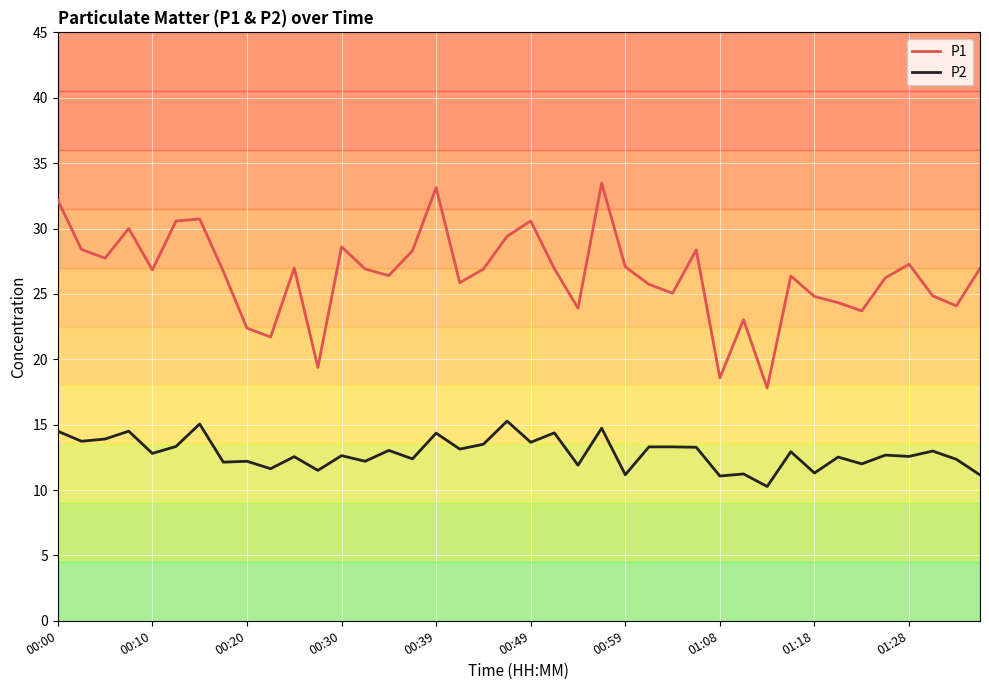

What is the difference between the maximum and minimum values in the P1 series?

15.7